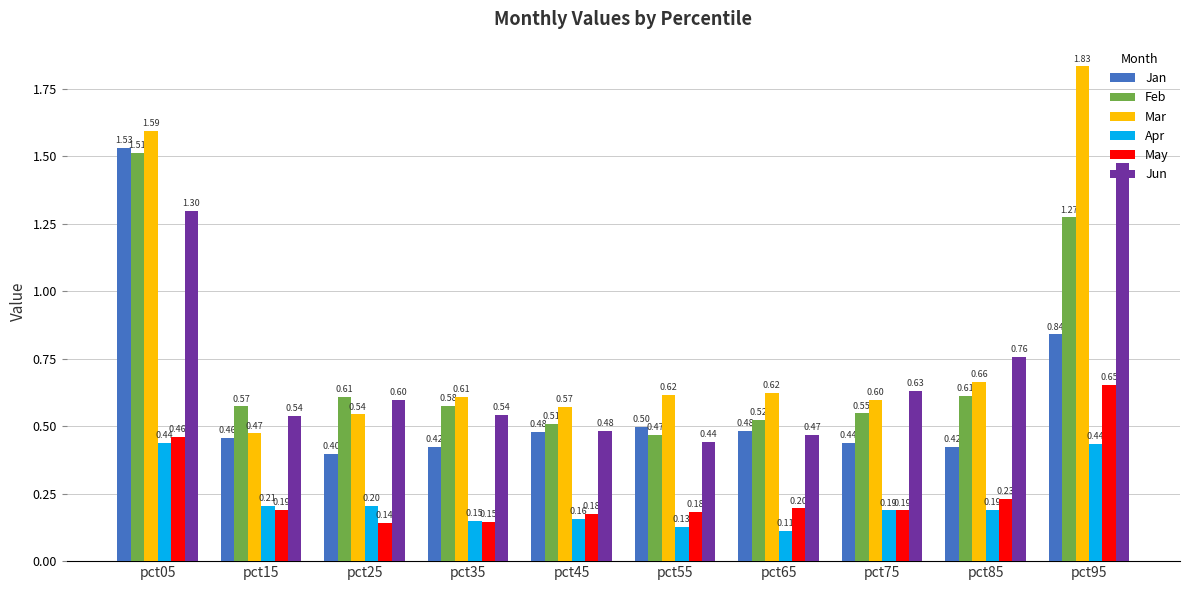

What is the spread (max minus min) of values at pct35?

0.5